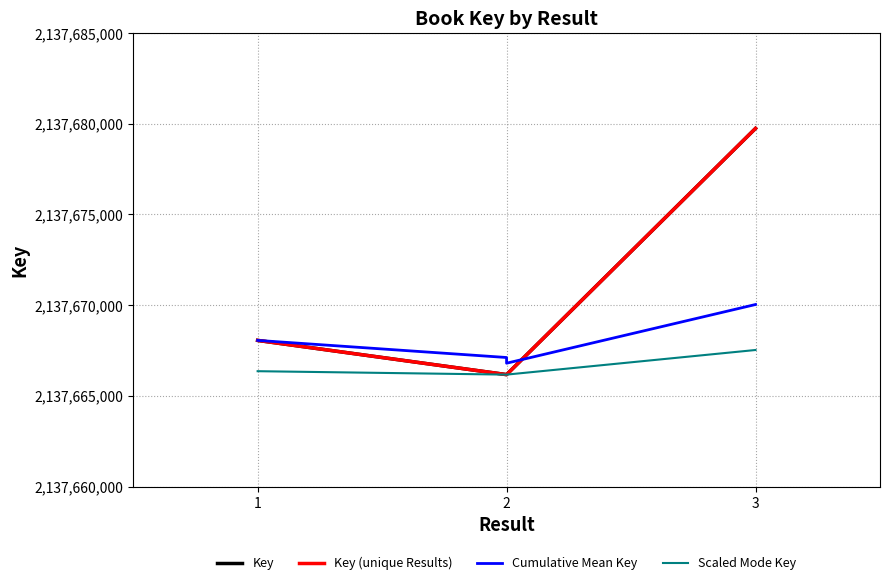

Where does the data first go above 2137668052?

3